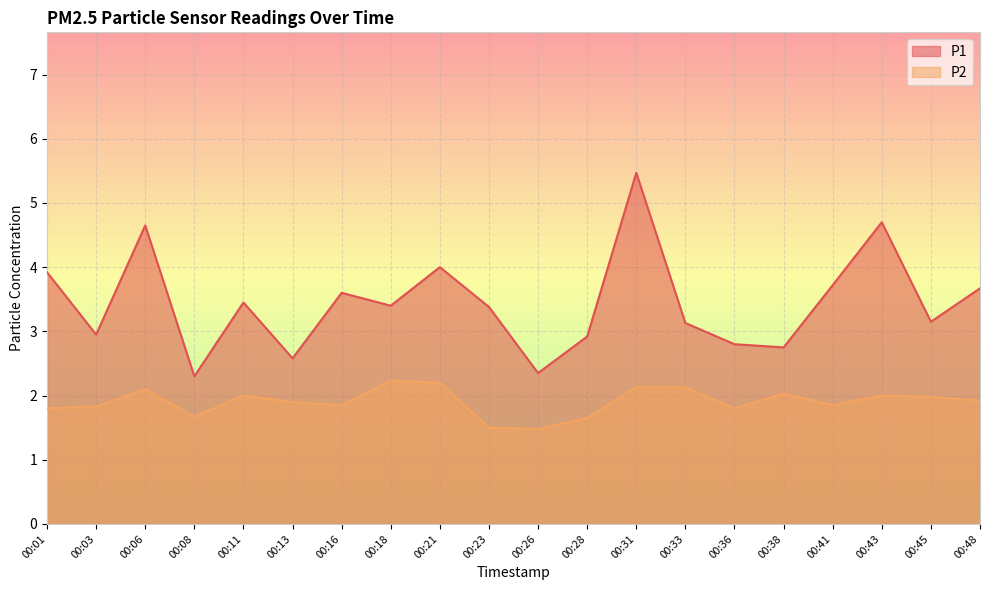

Does the chart display data point markers on the line(s)?

No